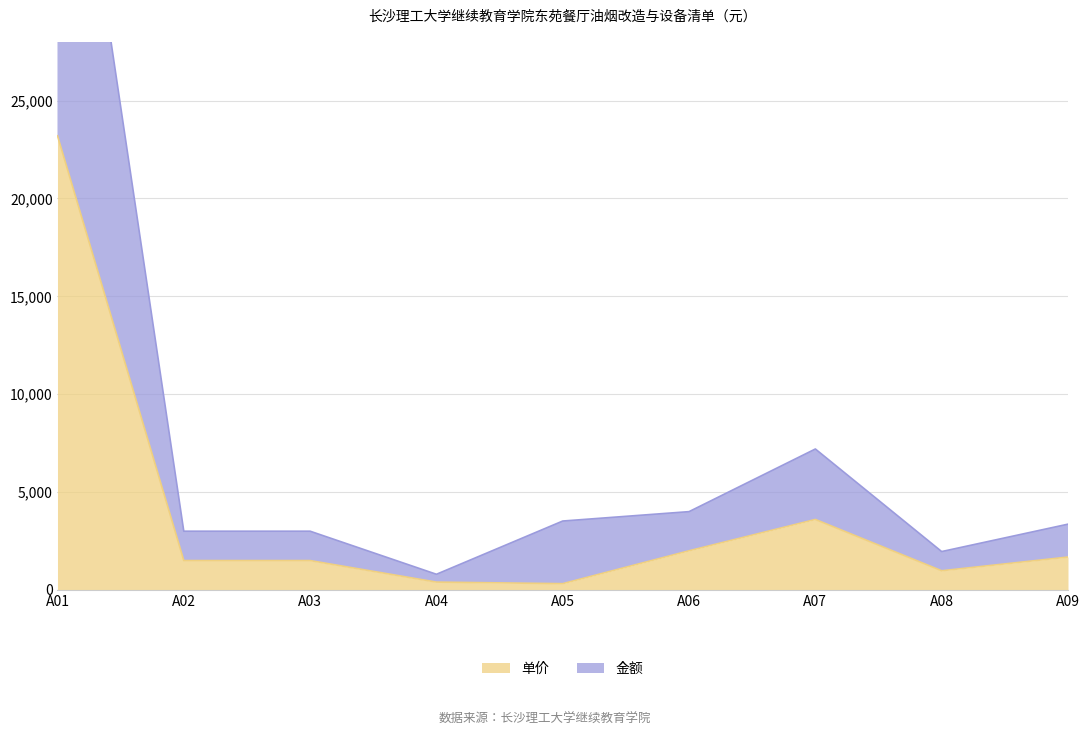

True or false: 金额 and 单价 intersect in this chart.

False